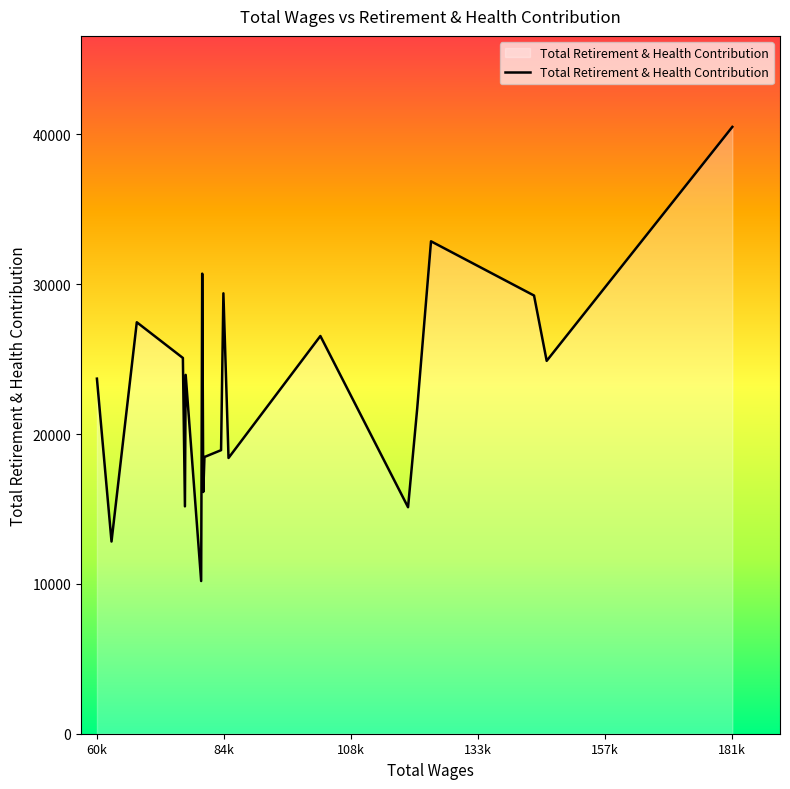

What is the smallest value displayed?

10192